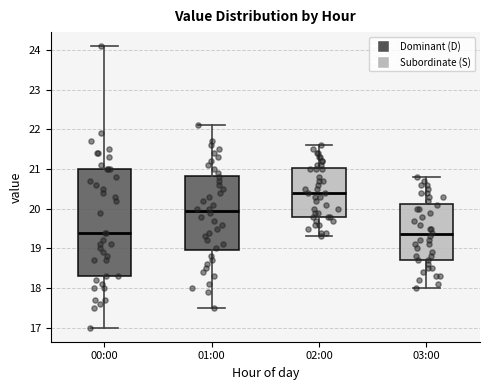

Reading left to right, read every box against the y-axis: the position of its median line, the range the box covers, and the ends of its whiskers. The values are not printed on the chart, so give them approximately, as read against the axis.

00:00: median 19.4, box 18.3 to 21.0, whiskers 17.0 to 24.1
01:00: median 20.0, box 19.0 to 20.8, whiskers 17.5 to 22.1
02:00: median 20.4, box 19.8 to 21.0, whiskers 19.3 to 21.6
03:00: median 19.4, box 18.7 to 20.1, whiskers 18.0 to 20.8